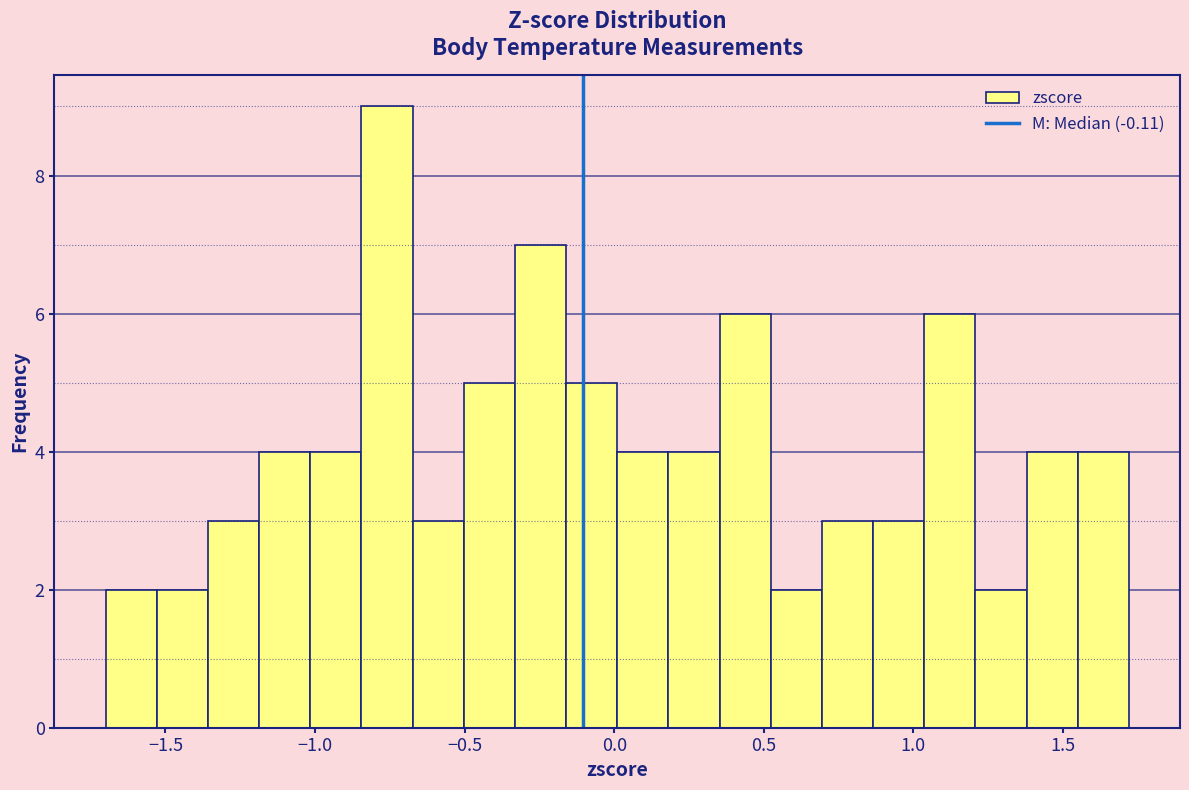

Read against the x-axis, roughly where is the centre of the tallest bar?

-0.75